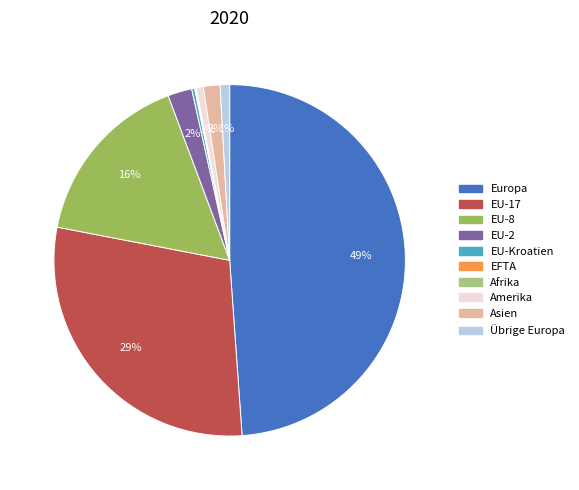

Which category has the biggest portion of the pie?

Europa